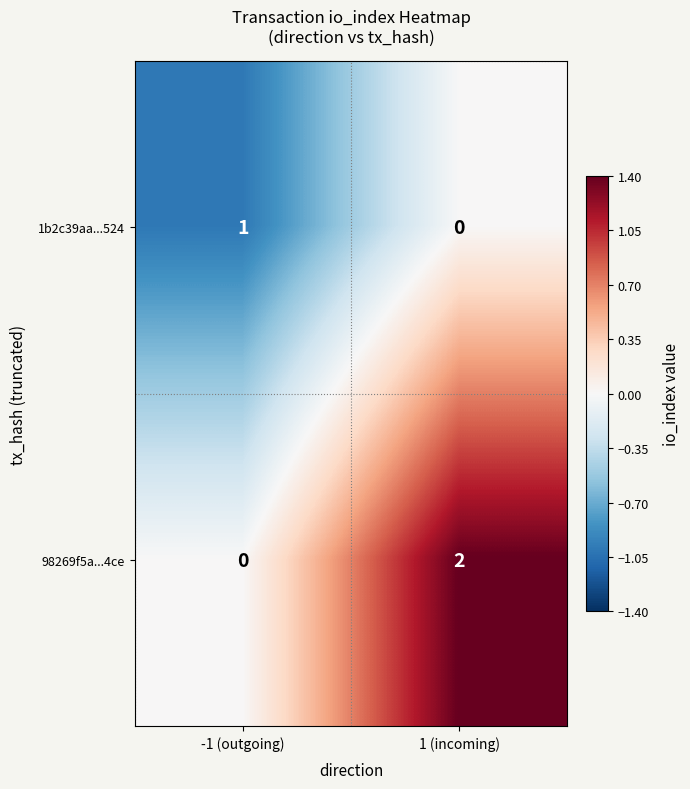

At how many categories does at least one series exceed 0?

2